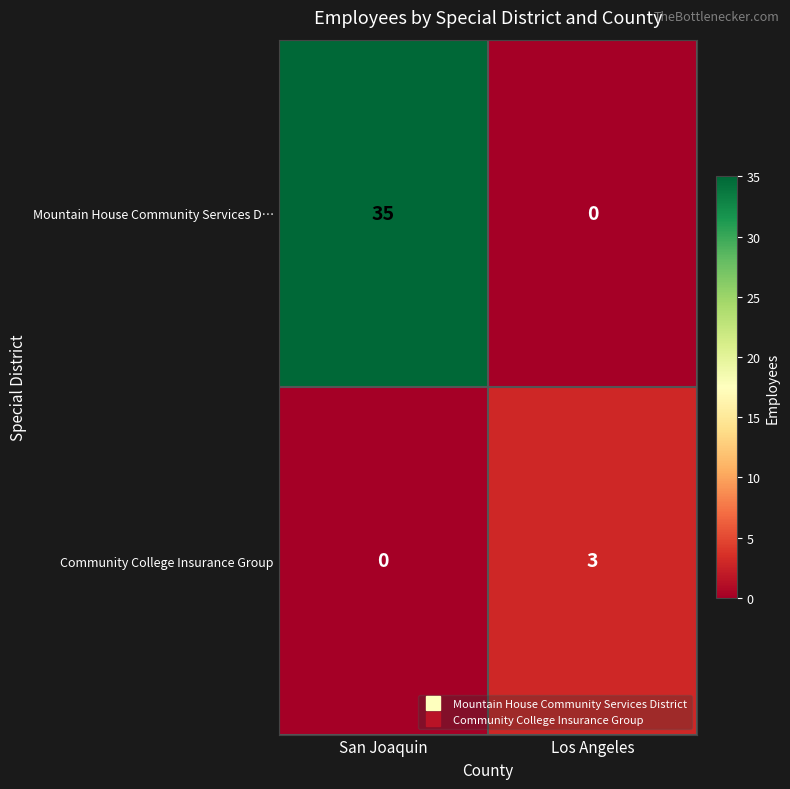

Which category has the highest value across all series?

San Joaquin